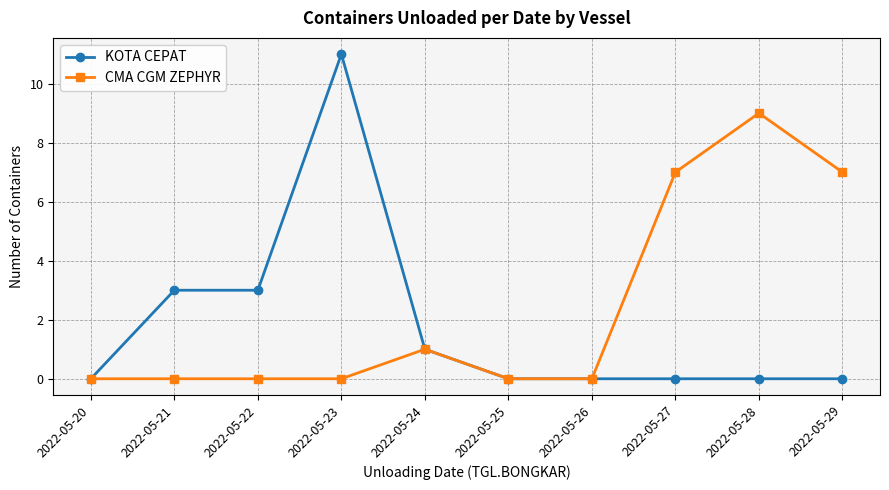

Rank the series at 2022-05-29 from highest to lowest value.

CMA CGM ZEPHYR, KOTA CEPAT